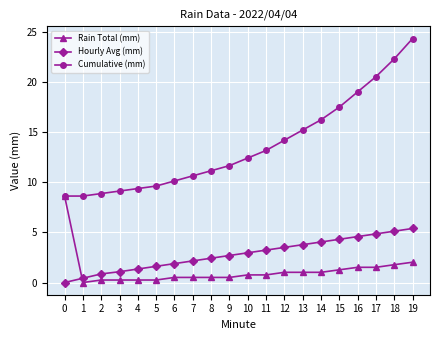

At which category is the sum across all series the highest?

19